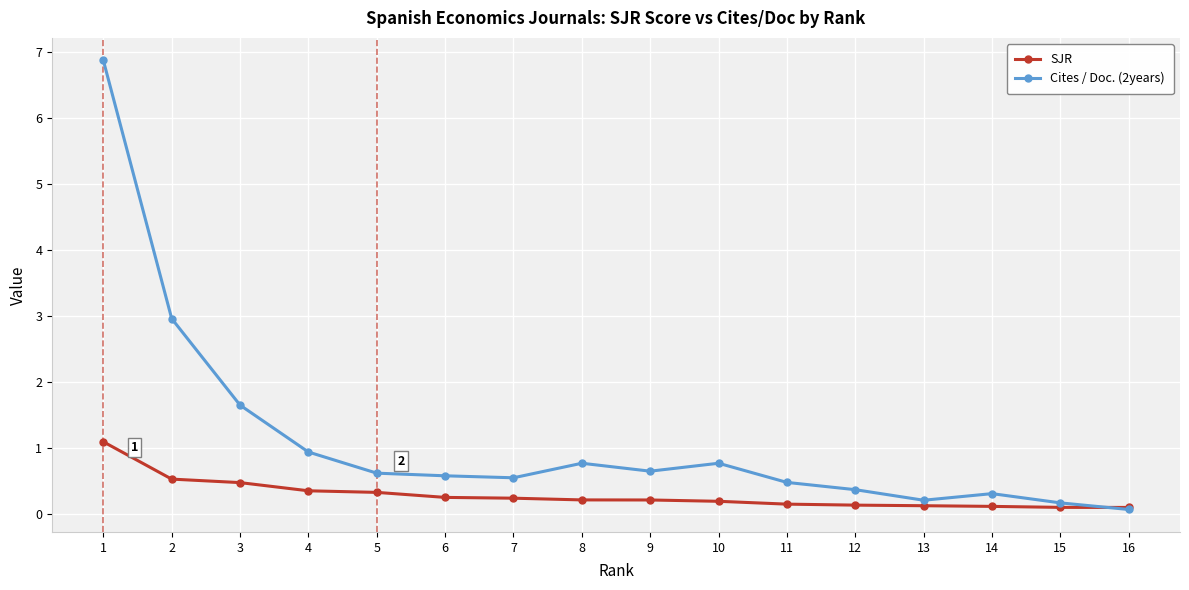

What is the value of the SJR point at the 2nd from the left?

0.5